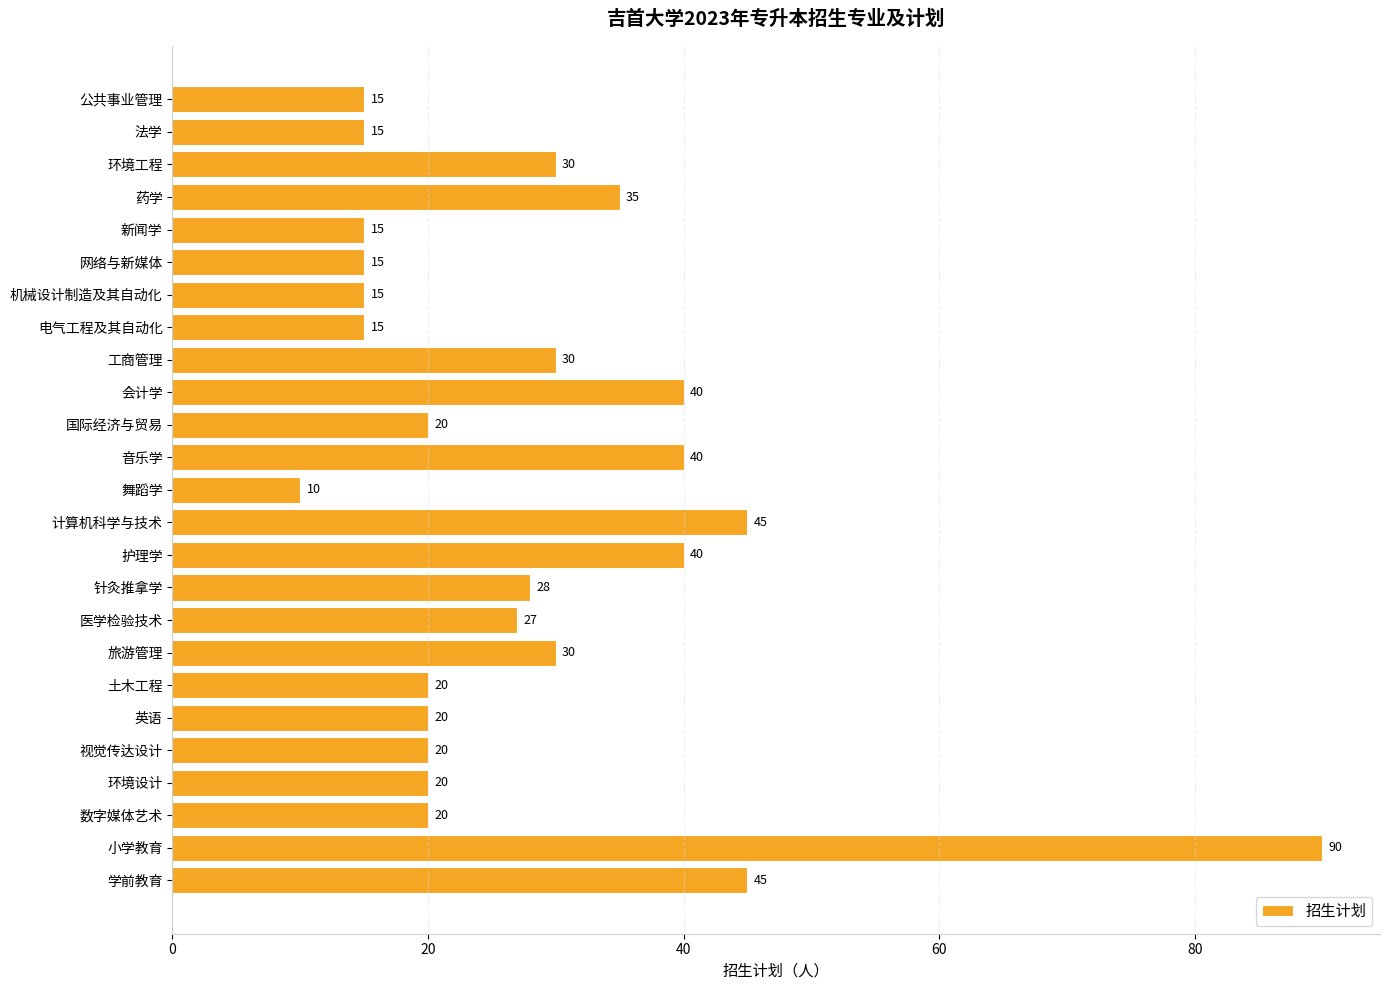

Reading bottom to top, transcribe all the data shown in this chart.

学前教育=45	小学教育=90	数字媒体艺术=20	环境设计=20	视觉传达设计=20	英语=20	土木工程=20	旅游管理=30	医学检验技术=27	针灸推拿学=28	护理学=40	计算机科学与技术=45	舞蹈学=10	音乐学=40	国际经济与贸易=20	会计学=40	工商管理=30	电气工程及其自动化=15	机械设计制造及其自动化=15	网络与新媒体=15	新闻学=15	药学=35	环境工程=30	法学=15	公共事业管理=15